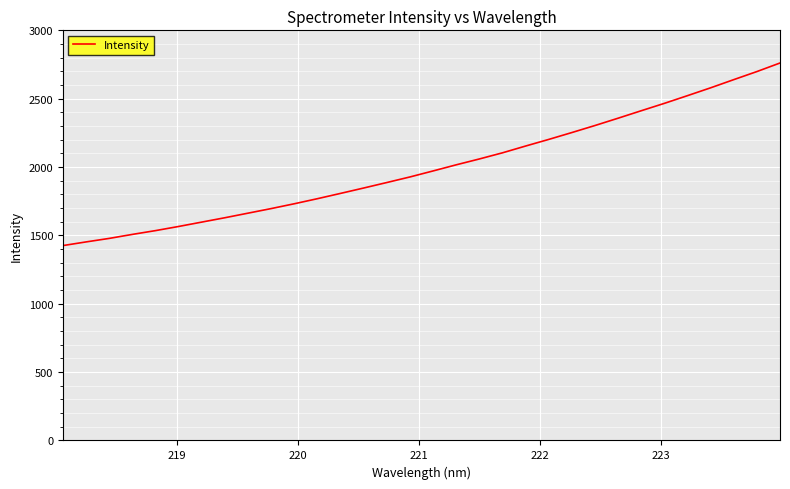

Reading left to right, transcribe all the data shown in this chart.

1425.5	1452.3	1478.0	1507.3	1535.0	1565.4	1597.4	1629.3	1662.8	1696.3	1731.6	1768.7	1807.5	1846.9	1887.0	1927.8	1971.8	2016.5	2059.3	2104.4	2154.0	2202.4	2252.6	2304.1	2357.6	2412.1	2466.1	2522.4	2579.7	2639.5	2698.4	2761.1